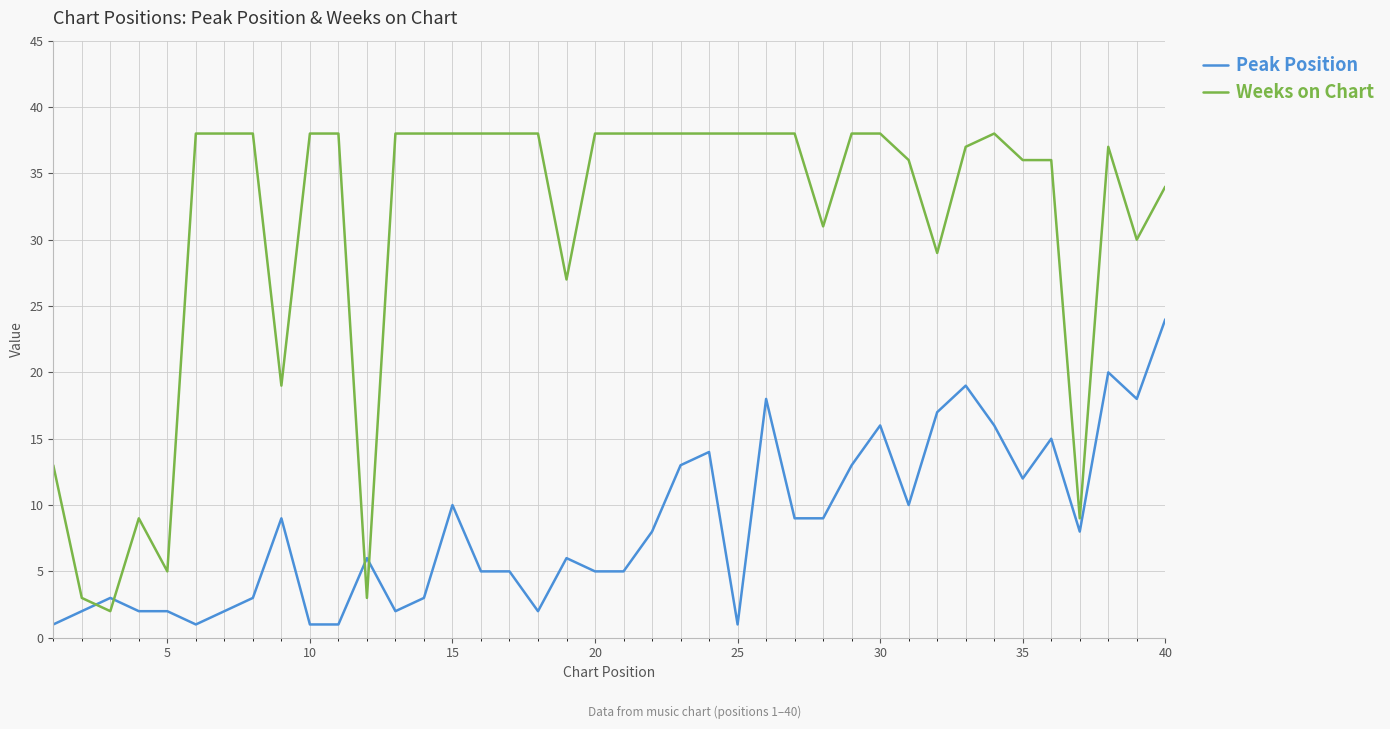

What is the difference between the second highest and minimum values in the Peak Position series?

19